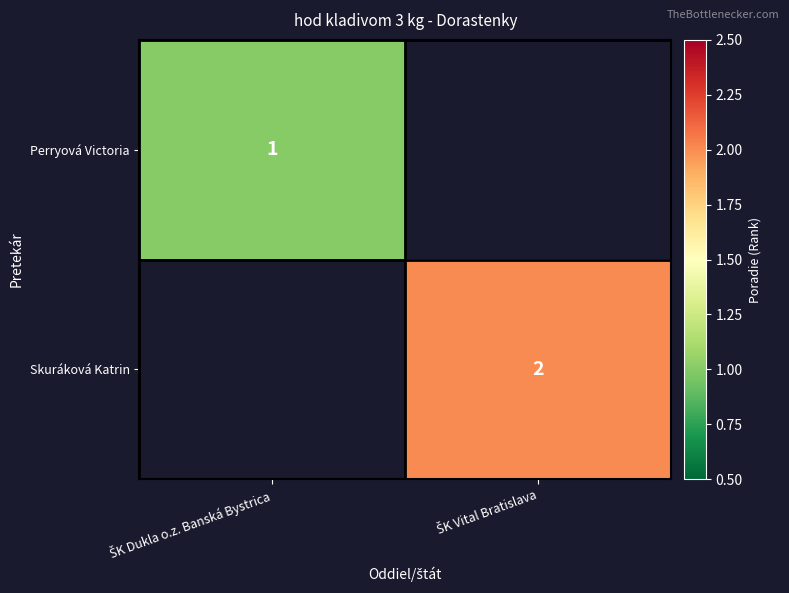

Rank the series by their average value, from lowest to highest.

Perryová Victoria, Skuráková Katrin